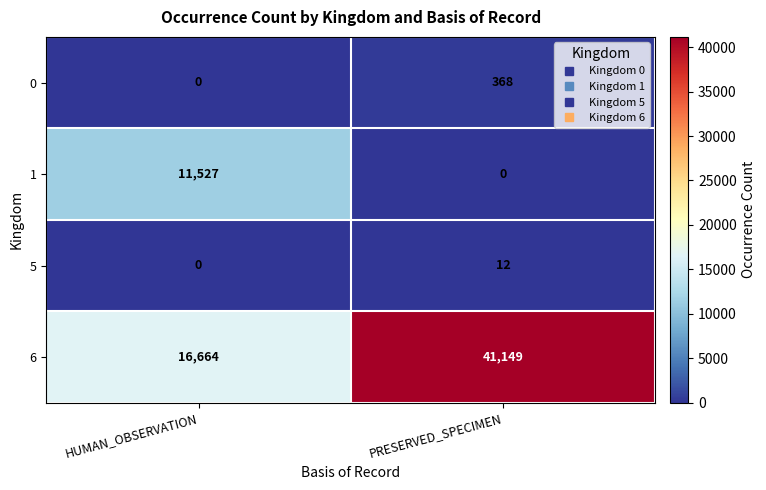

What is the total value across all series at HUMAN_OBSERVATION?

28191